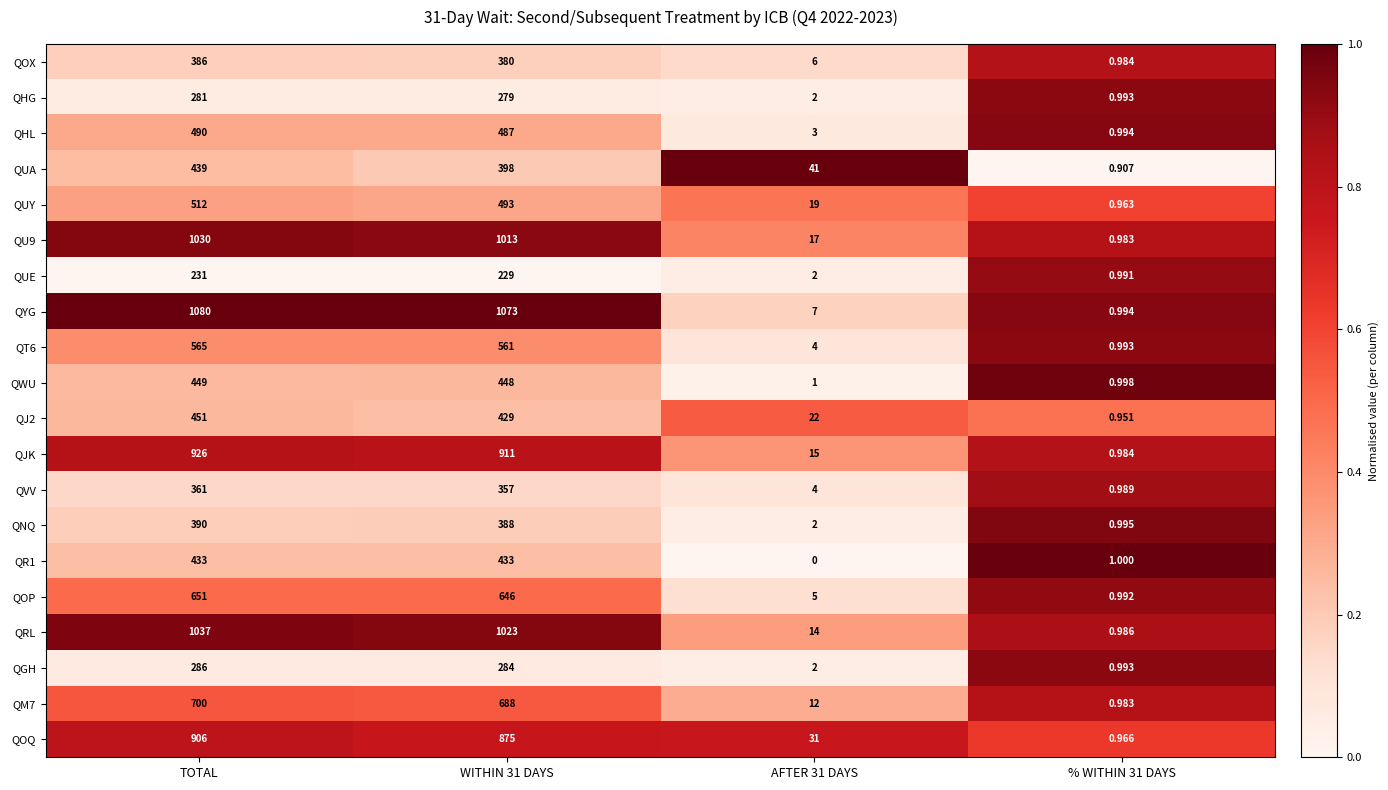

At how many categories does at least one series exceed 0?

4